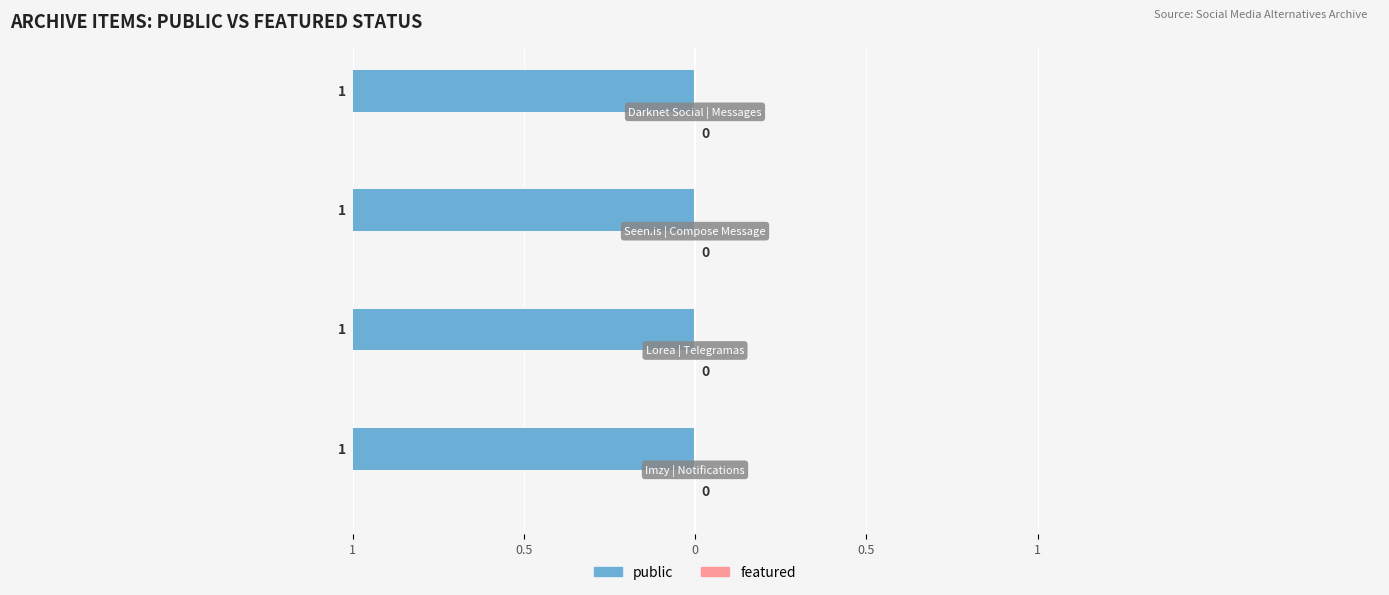

Which series has the largest range (max minus min)?

public